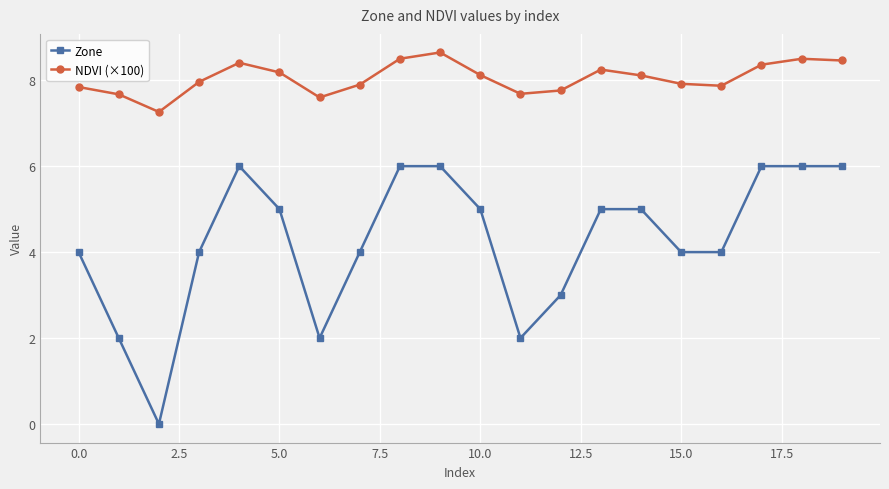

Rank the series by their maximum value, from lowest to highest.

Zone, NDVI (×100)